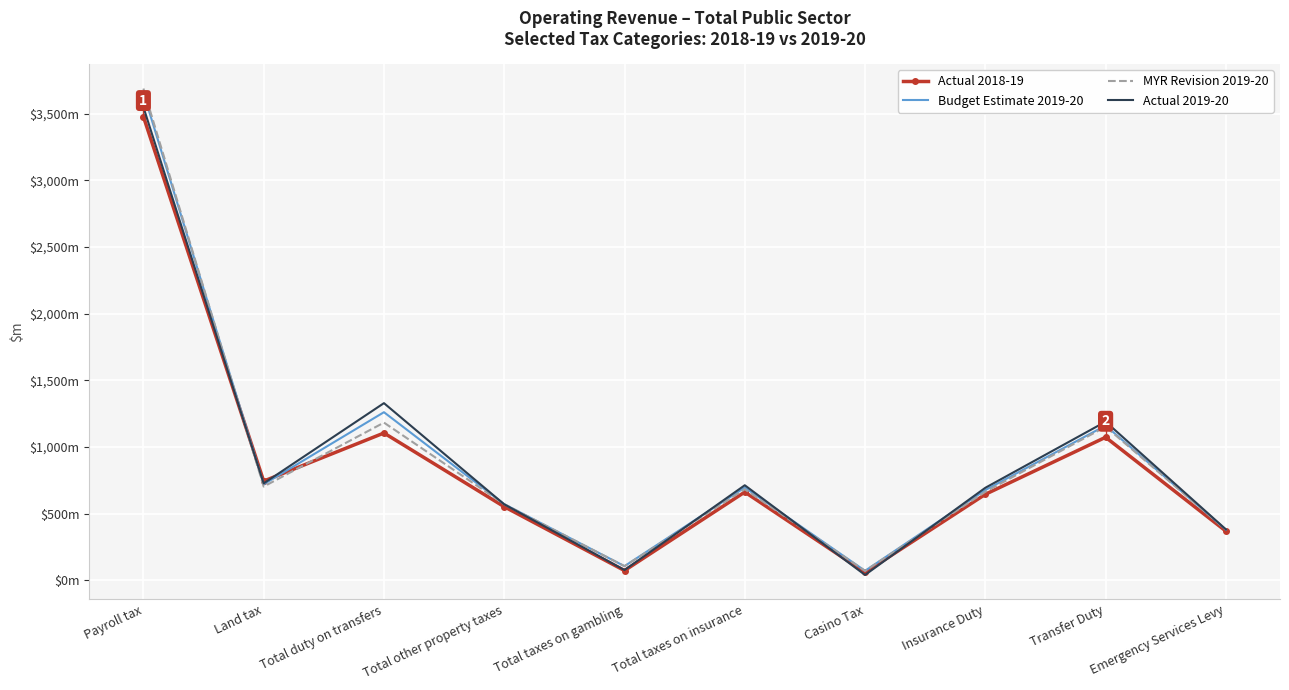

What are all the series names shown in the legend?

Actual 2018-19, Budget Estimate 2019-20, MYR Revision 2019-20, Actual 2019-20